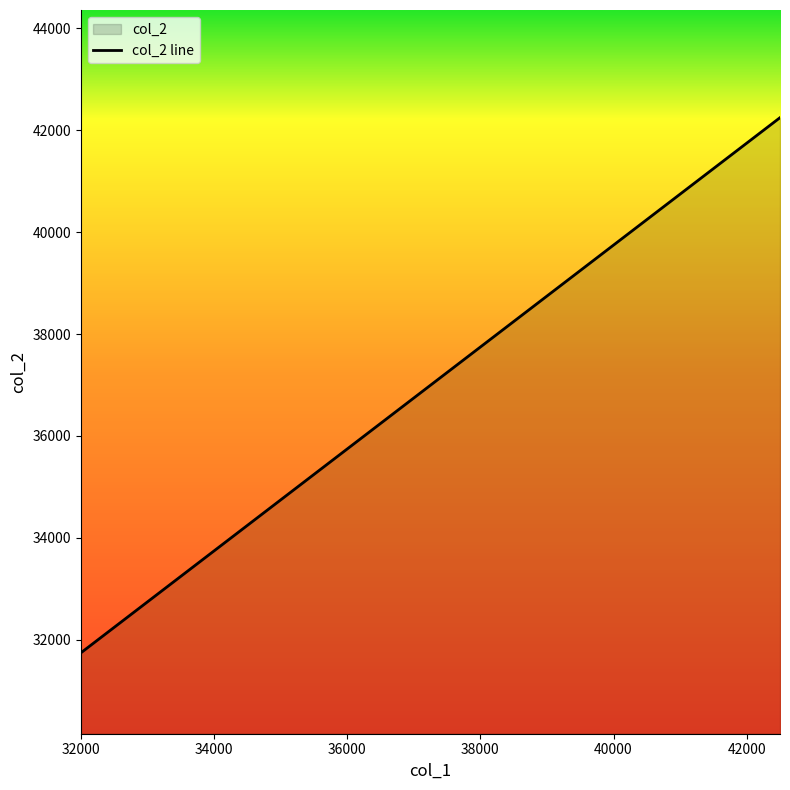

What is the ratio of the value at 32000 to the value at 40000?

0.8